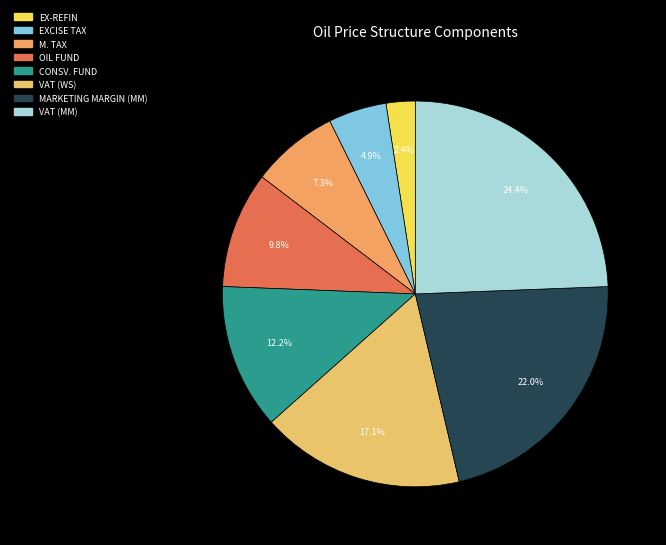

Does VAT (WS) account for over 50% of the chart?

No